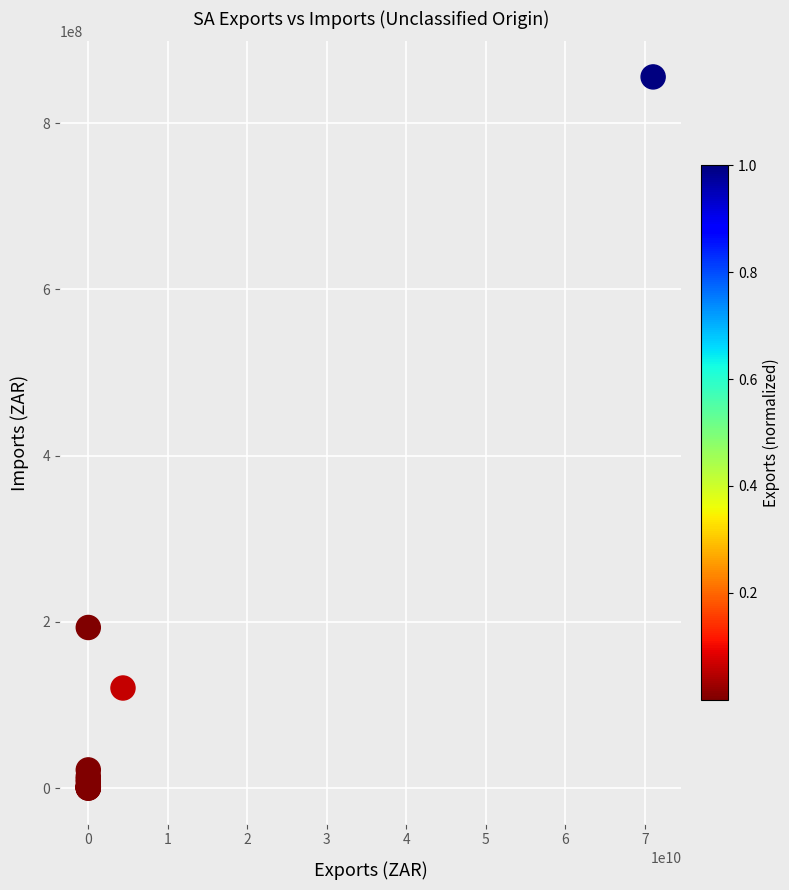

What Y value in the scatter plot is closest to 427761821?

193277328